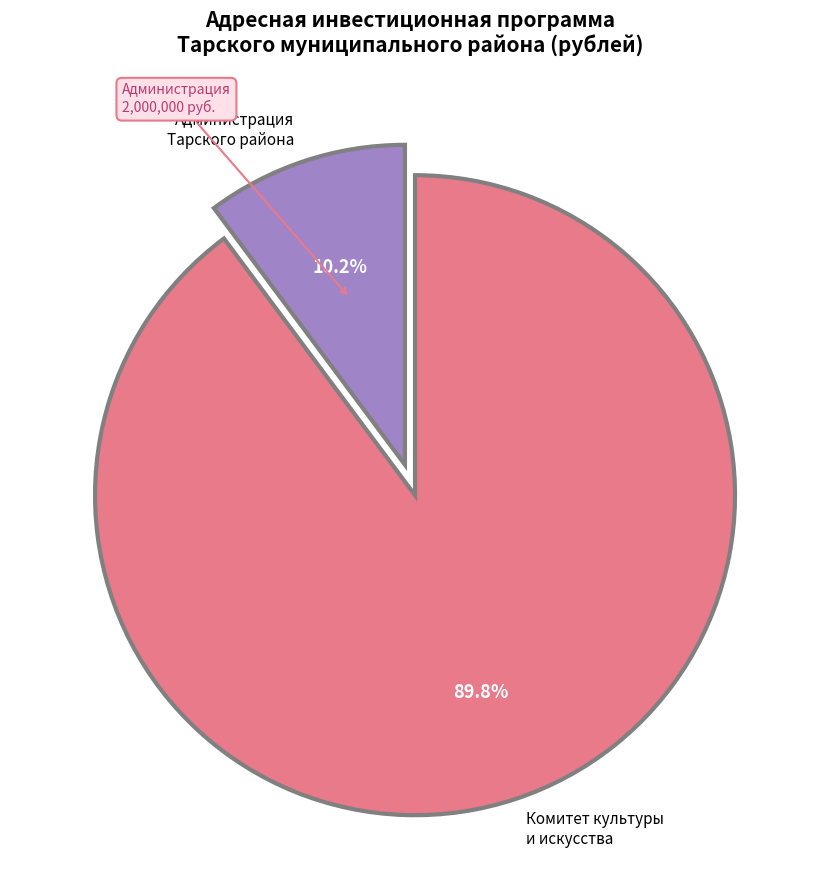

Is there a majority slice in this chart?

Yes